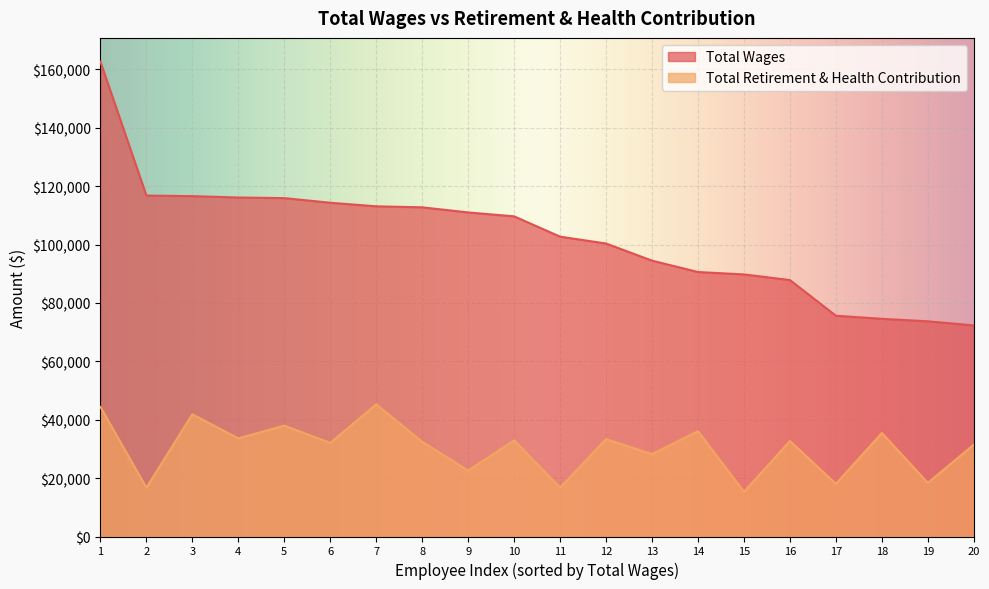

At 18, list the series in order from smallest to largest.

Total Retirement & Health Contribution, Total Wages